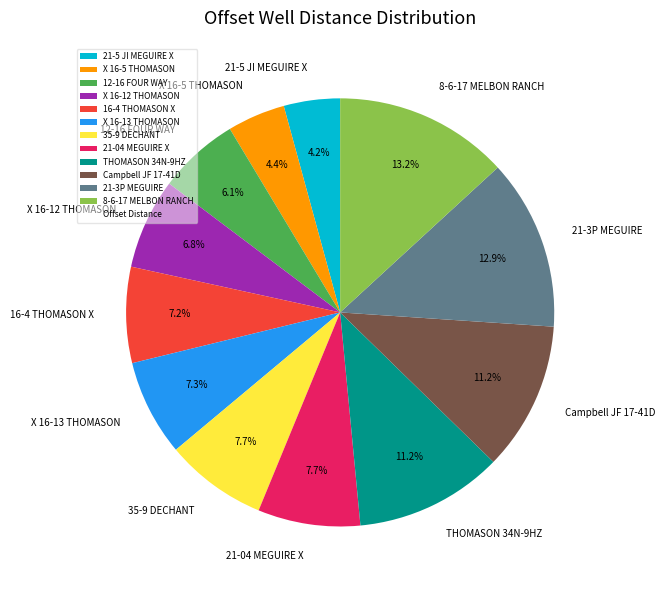

What percentage is NOT represented by 21-5 JI MEGUIRE X?

95.8%